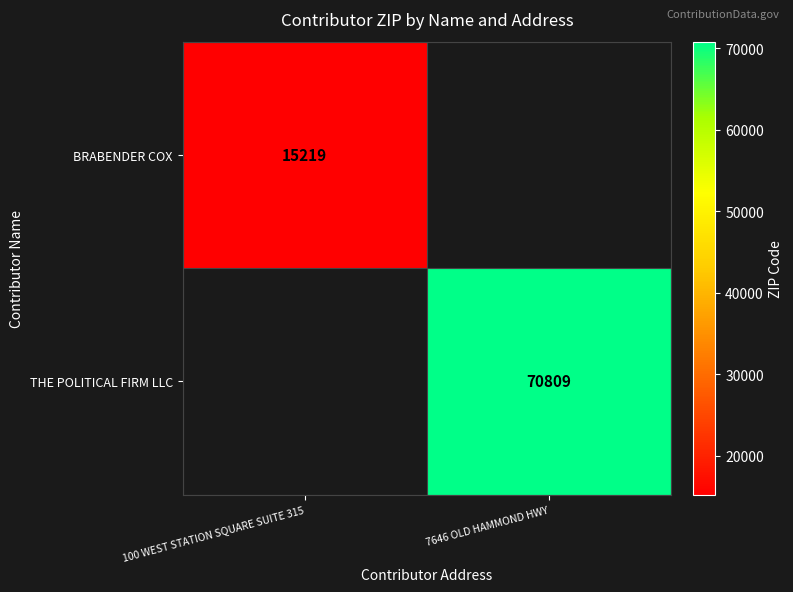

The THE POLITICAL FIRM LLC series shows 70809 at 7646 OLD HAMMOND HWY. True or false?

True